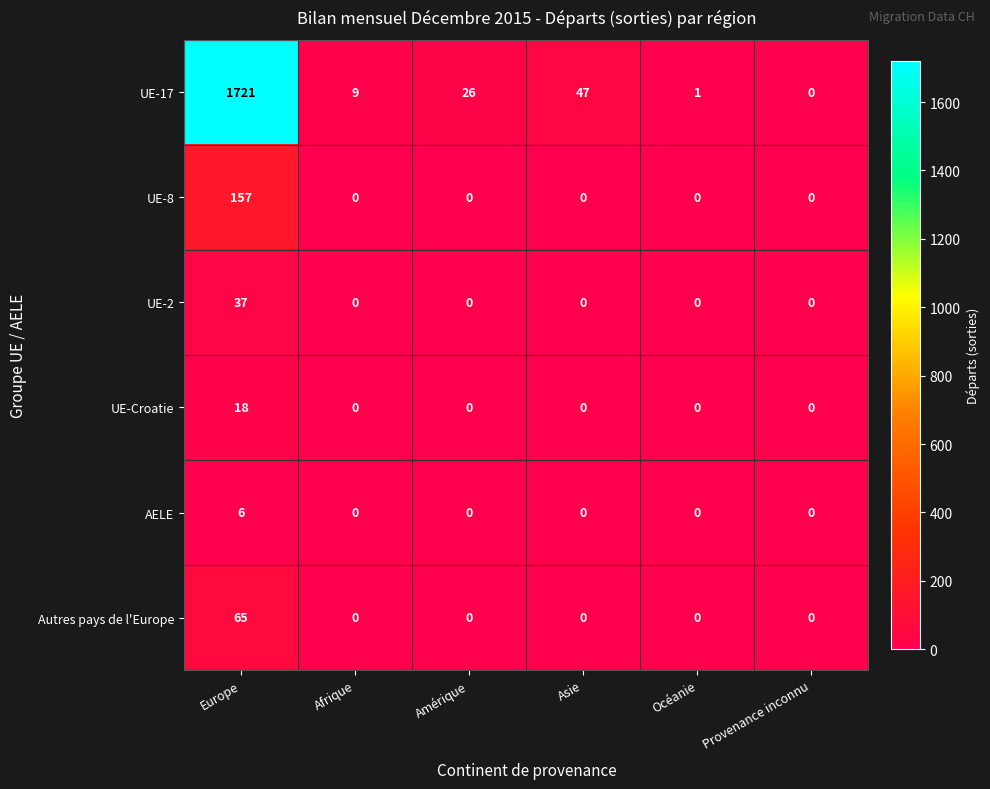

At which category is the sum across all series the highest?

Europe